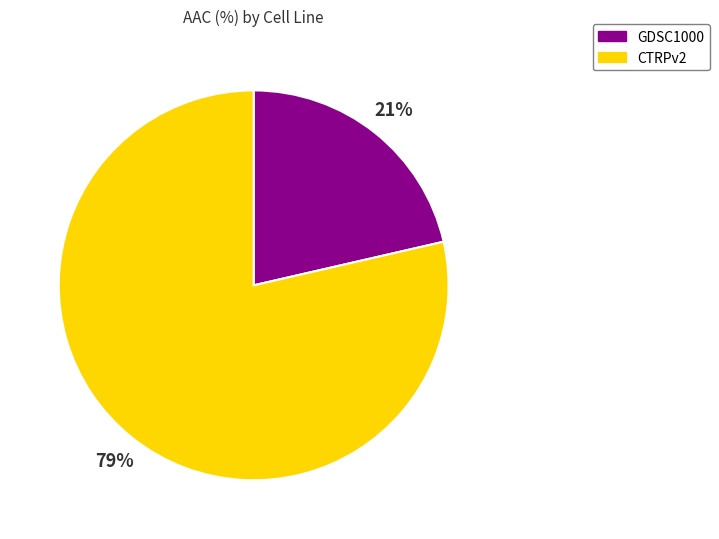

What percentage is the GDSC1000 slice, to the nearest percent?

21%